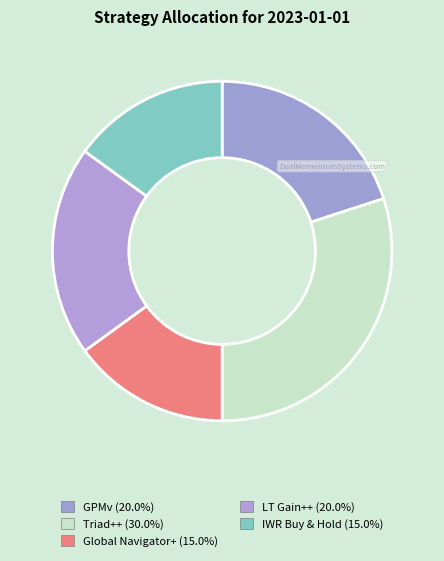

How many slices are in this pie chart?

5